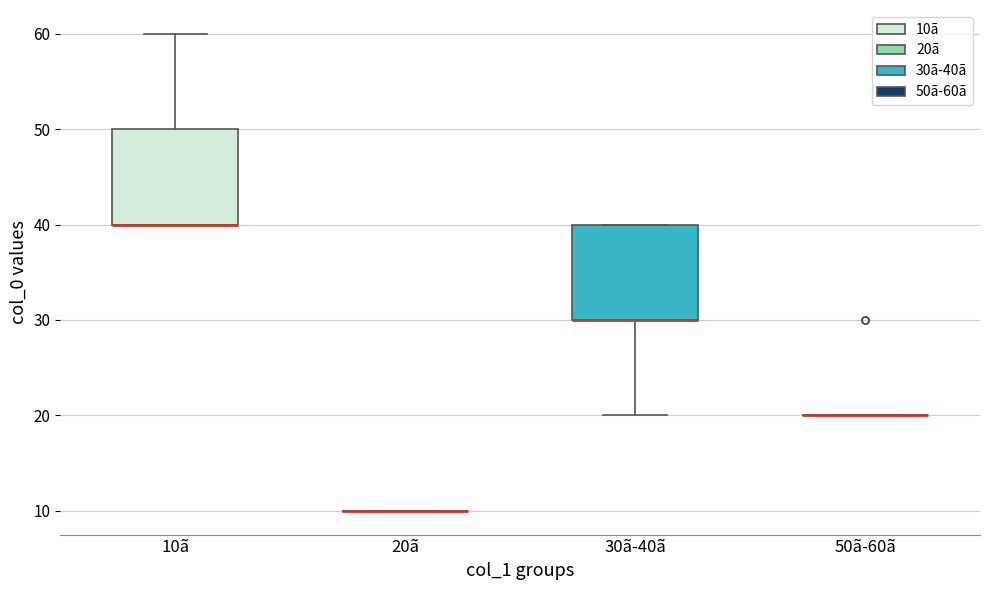

Reading left to right, read every box against the y-axis: the position of its median line, the range the box covers, and the ends of its whiskers. The values are not printed on the chart, so give them approximately, as read against the axis.

10ã: median 40 (drawn on the box's lower edge), box 40 to 50, whiskers 40 to 60
20ã: box collapsed to a line at 10, whiskers 10 to 10
30ã-40ã: median 30 (drawn on the box's lower edge), box 30 to 40, whiskers 20 to 40
50ã-60ã: box collapsed to a line at 20, whiskers 20 to 20